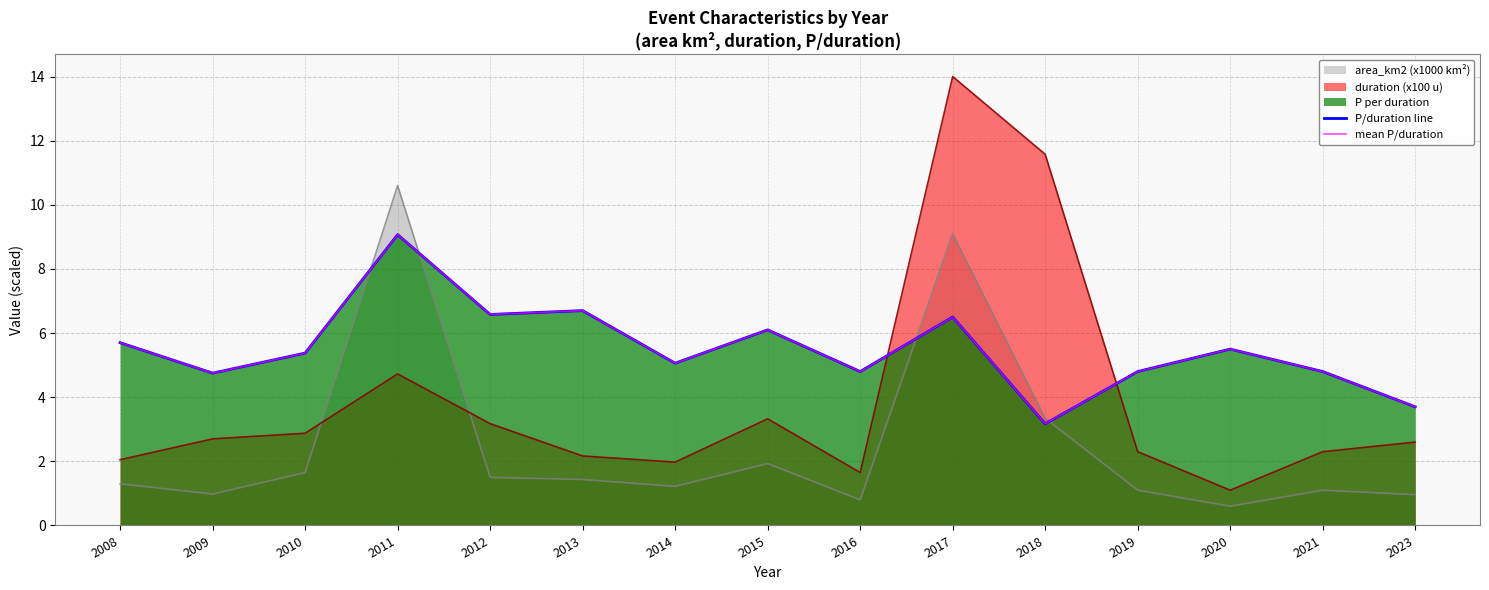

Read the P/duration line value at 2020.

5.5